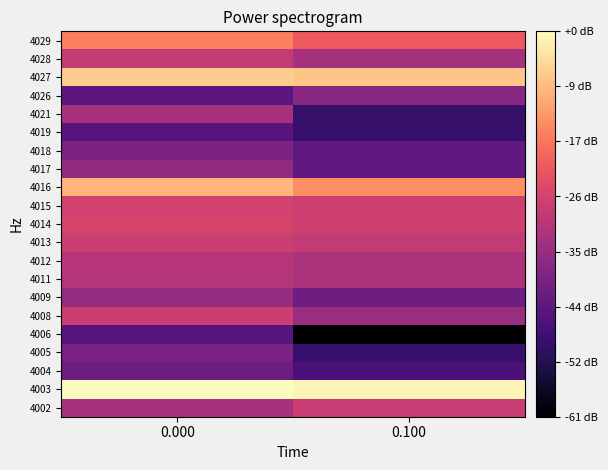

What is the total value across all series at 0.100?

754.0